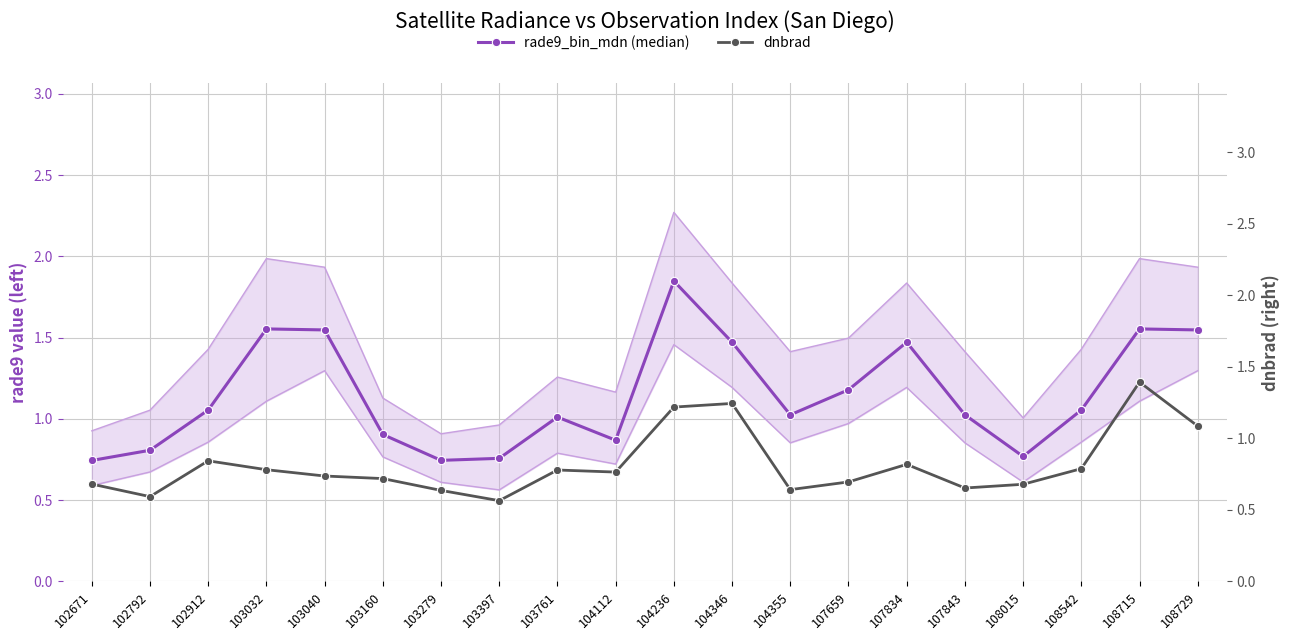

Is it true that rade9_bin_mdn (median) equals 0.9 at 104112?

True